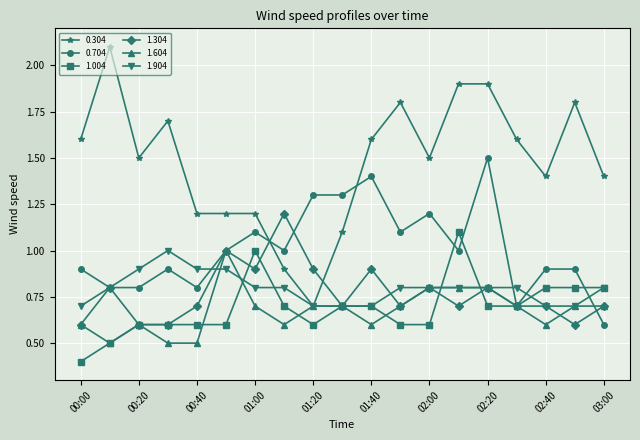

True or false: 0.304 and 1.004 cross at least once.

False